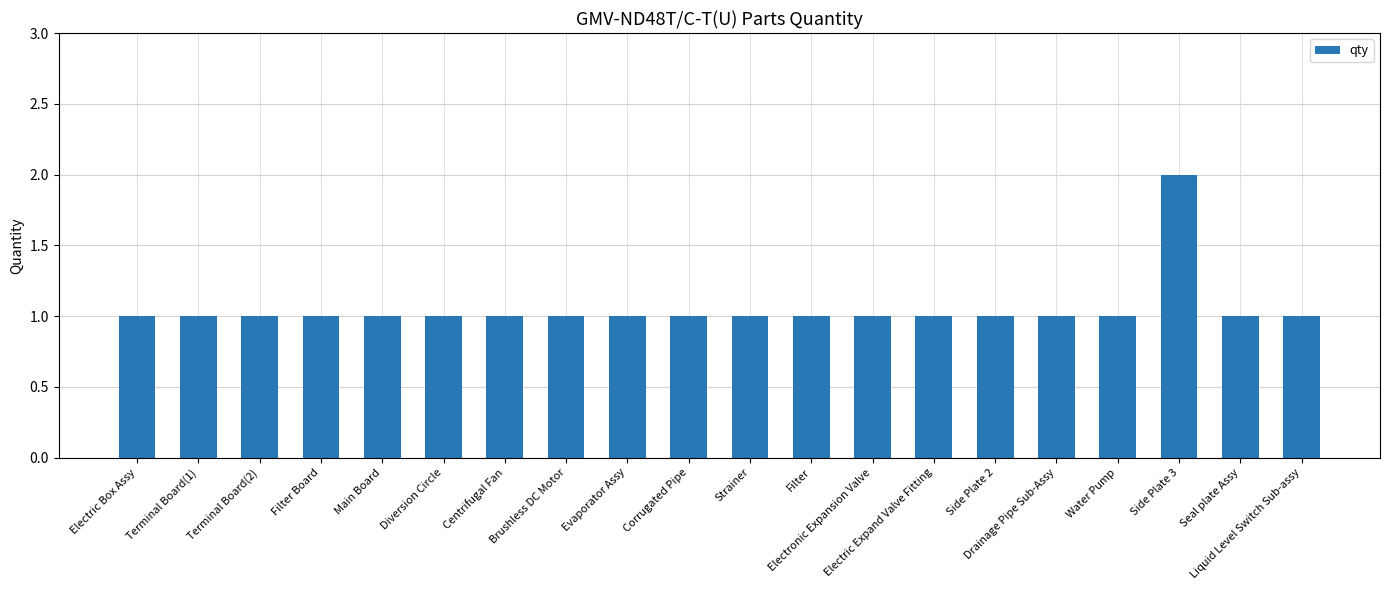

Reading left to right, extract all data points from this chart.

Electric Box Assy=1	Terminal Board(1)=1	Terminal Board(2)=1	Filter Board=1	Main Board=1	Diversion Circle=1	Centrifugal Fan=1	Brushless DC Motor=1	Evaporator Assy=1	Corrugated Pipe=1	Strainer=1	Filter=1	Electronic Expansion Valve=1	Electric Expand Valve Fitting=1	Side Plate 2=1	Drainage Pipe Sub-Assy=1	Water Pump=1	Side Plate 3=2	Seal plate Assy=1	Liquid Level Switch Sub-assy=1